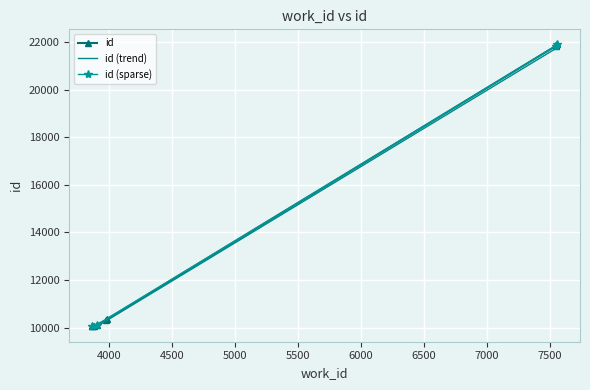

How many values are below 10343?

5